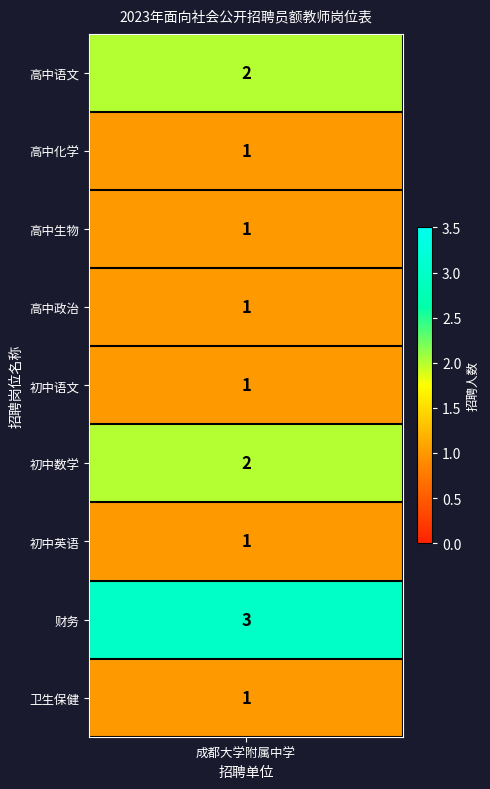

What is the maximum value shown in the chart?

3